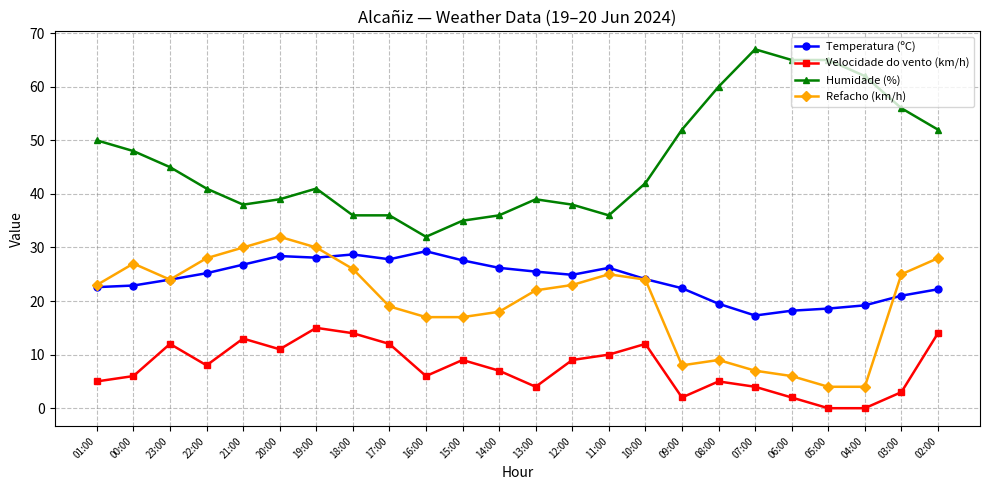

What are all the series names shown in the legend?

Temperatura (ºC), Velocidade do vento (km/h), Humidade (%), Refacho (km/h)